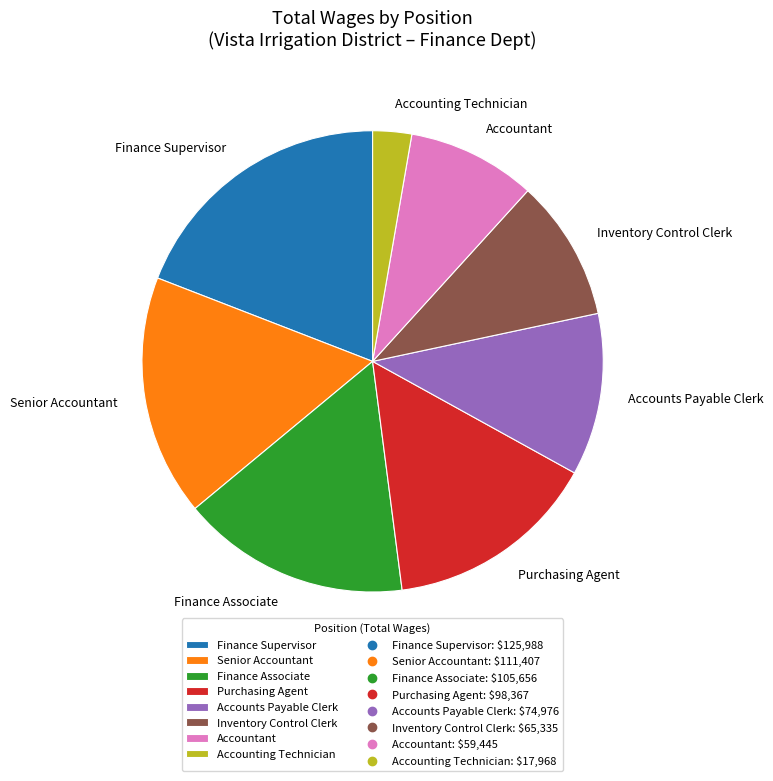

What is the largest slice in the pie chart?

Finance Supervisor